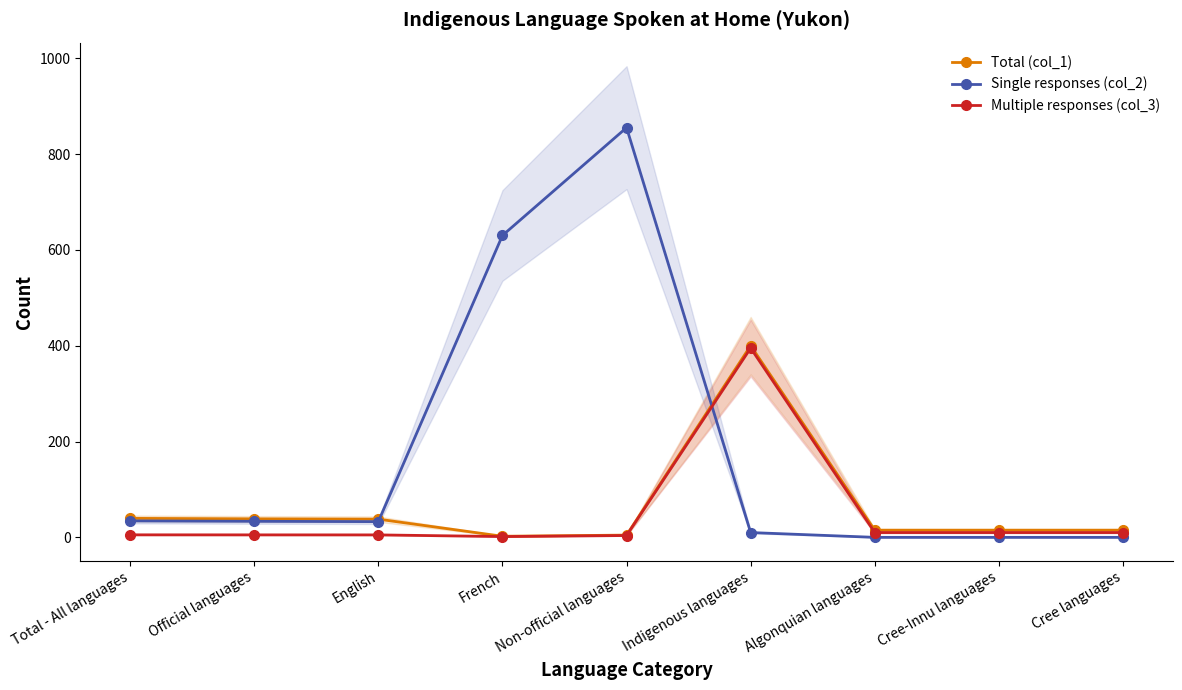

How many positive values does the Single responses (col_2) series have?

6